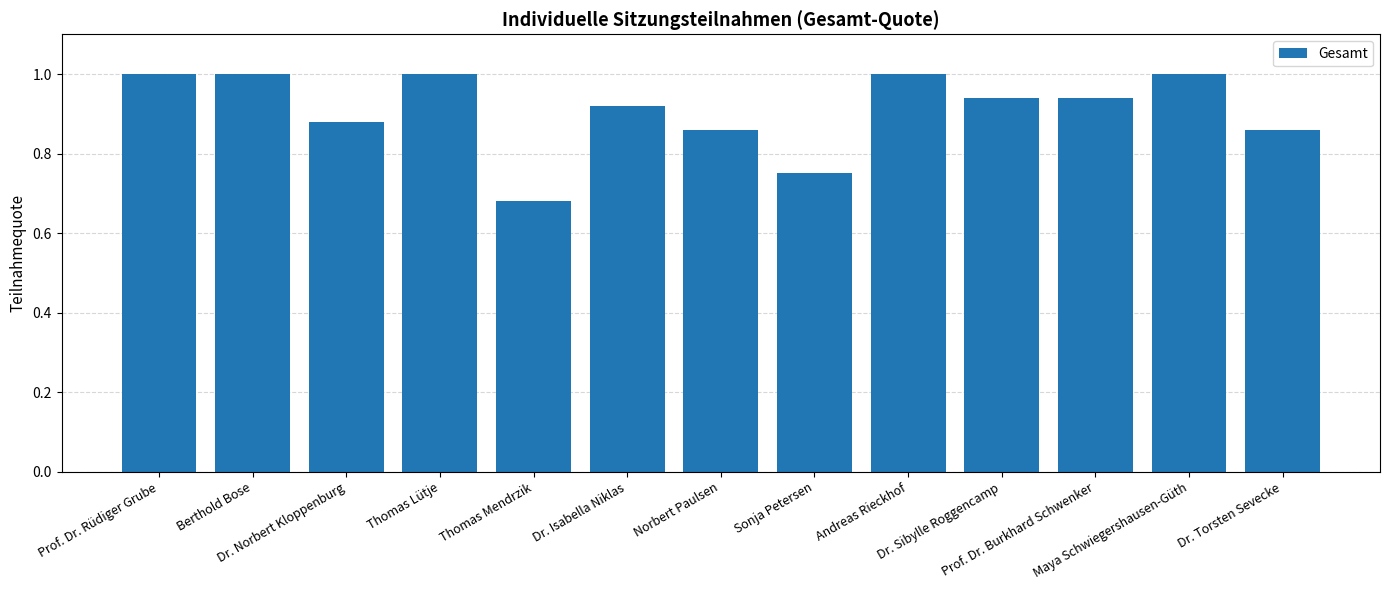

At which category does the chart reach its minimum across all series?

Thomas Mendrzik